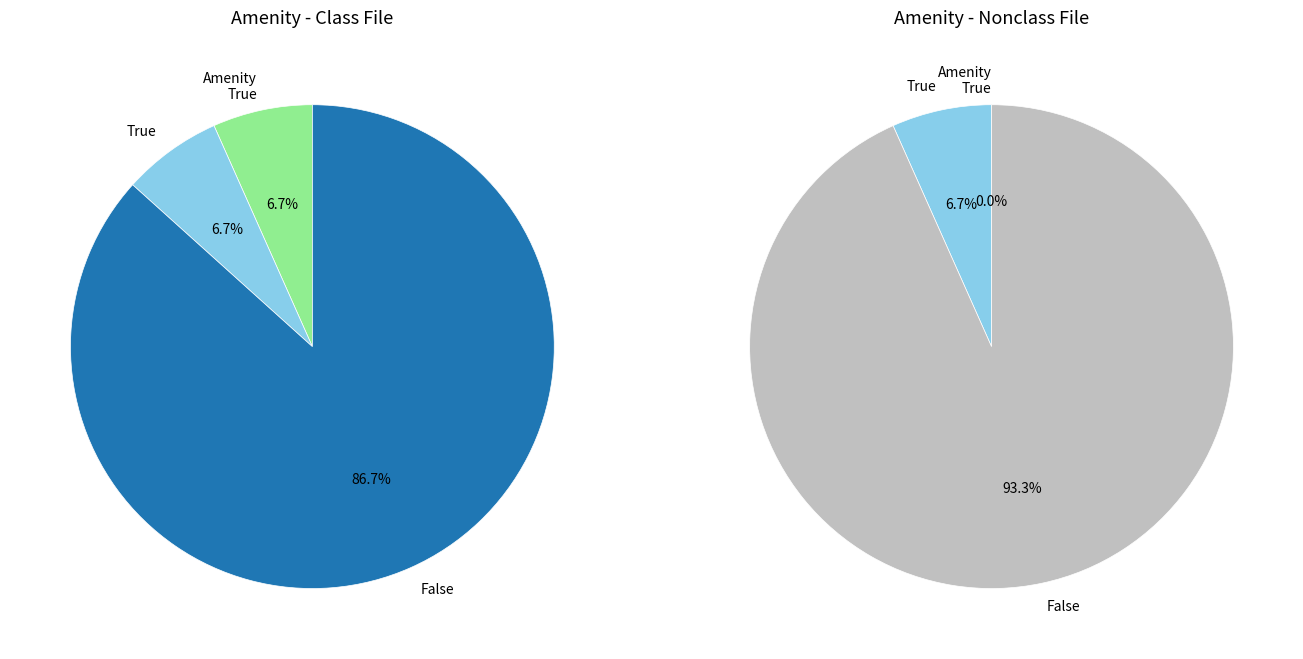

The 6 slice represents 0% of the pie. True or false?

True